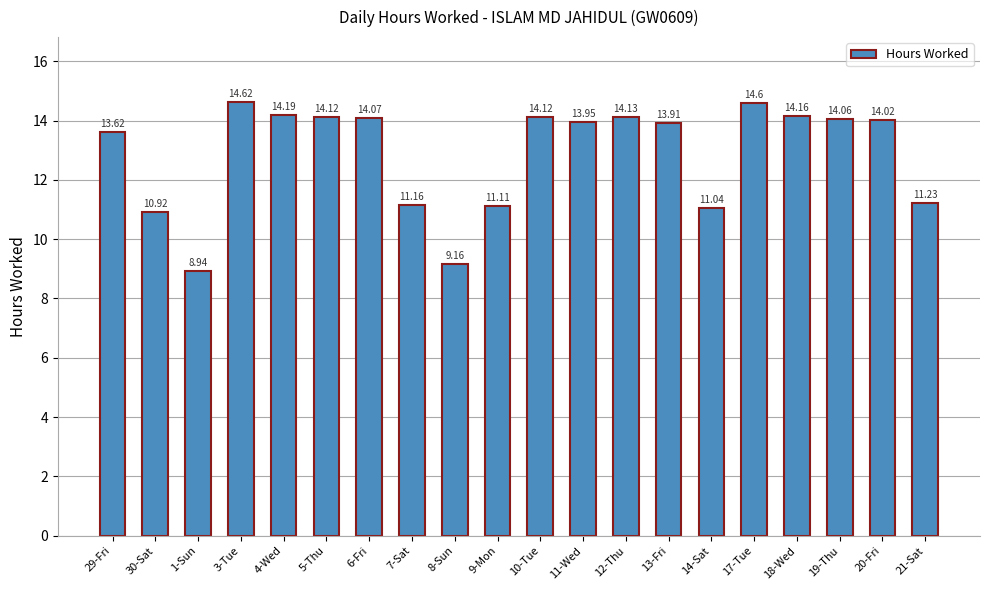

Approximately how many times larger is the value at 5-Thu compared to 8-Sun?

1.5